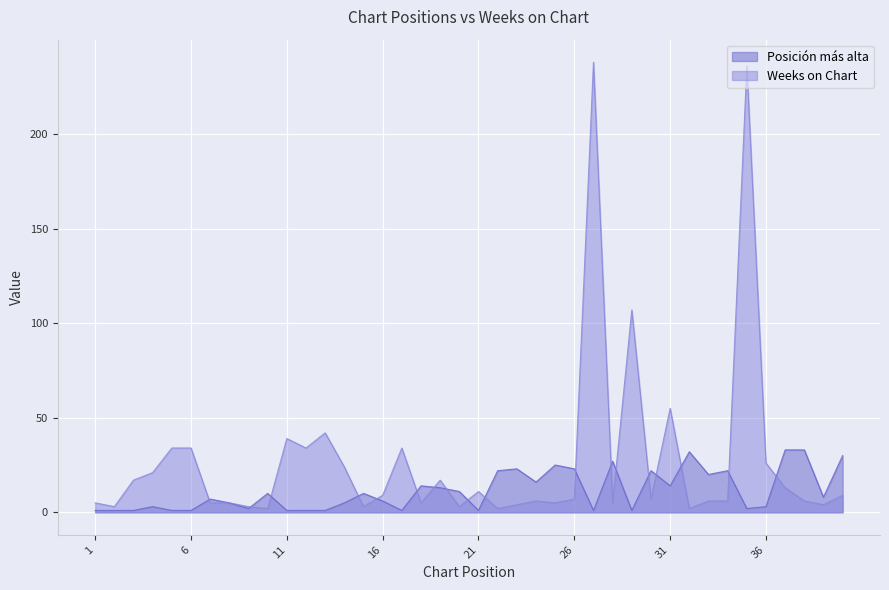

The value of Posición más alta at 8 is 5. True or false?

True